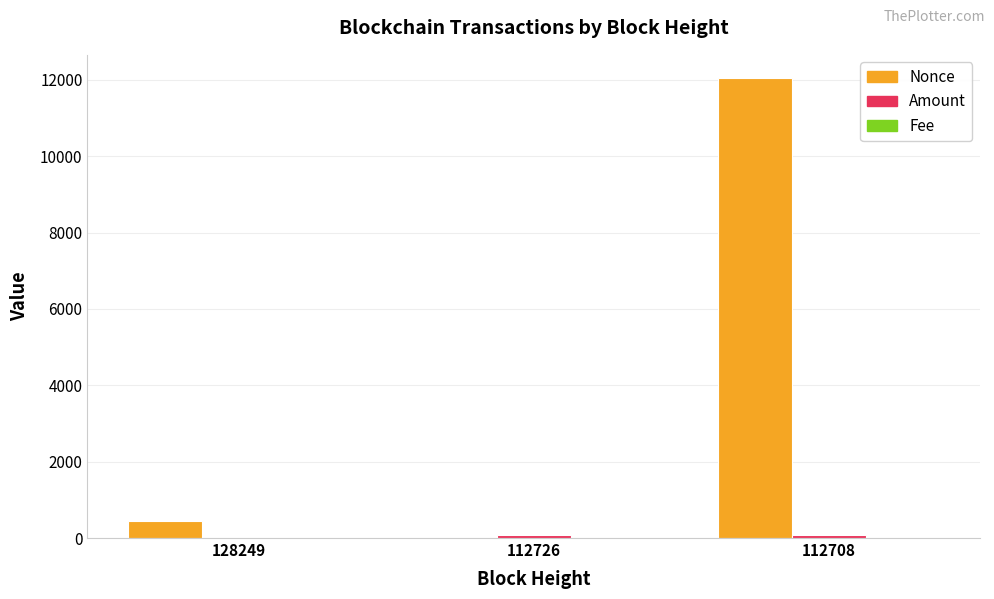

The Nonce series shows 20877.0 at 112708. True or false?

False